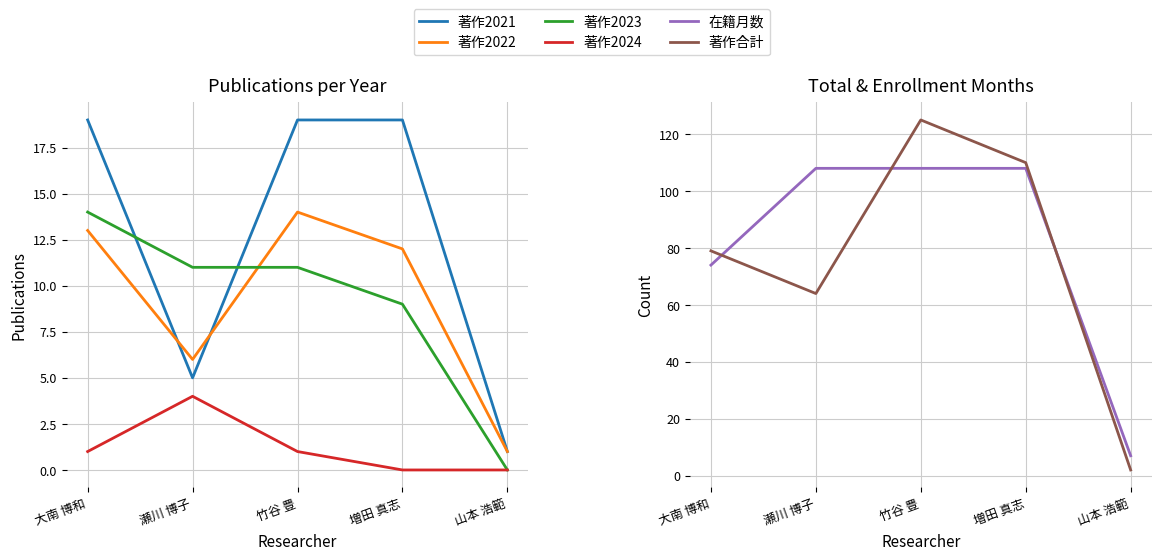

Reading left to right, extract all data points from this chart.

著作2021: 大南 博和=19	瀬川 博子=5	竹谷 豊=19	増田 真志=19	山本 浩範=1
著作2022: 大南 博和=13	瀬川 博子=6	竹谷 豊=14	増田 真志=12	山本 浩範=1
著作2023: 大南 博和=14	瀬川 博子=11	竹谷 豊=11	増田 真志=9	山本 浩範=0
著作2024: 大南 博和=1	瀬川 博子=4	竹谷 豊=1	増田 真志=0	山本 浩範=0
在籍月数: 大南 博和=74	瀬川 博子=108	竹谷 豊=108	増田 真志=108	山本 浩範=7
著作合計: 大南 博和=79	瀬川 博子=64	竹谷 豊=125	増田 真志=110	山本 浩範=2